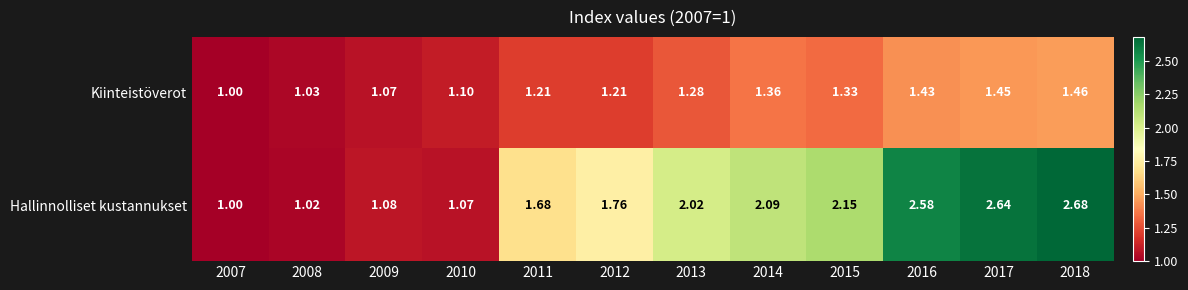

At 2008, list the series in order from smallest to largest.

Hallinnolliset kustannukset, Kiinteistöverot